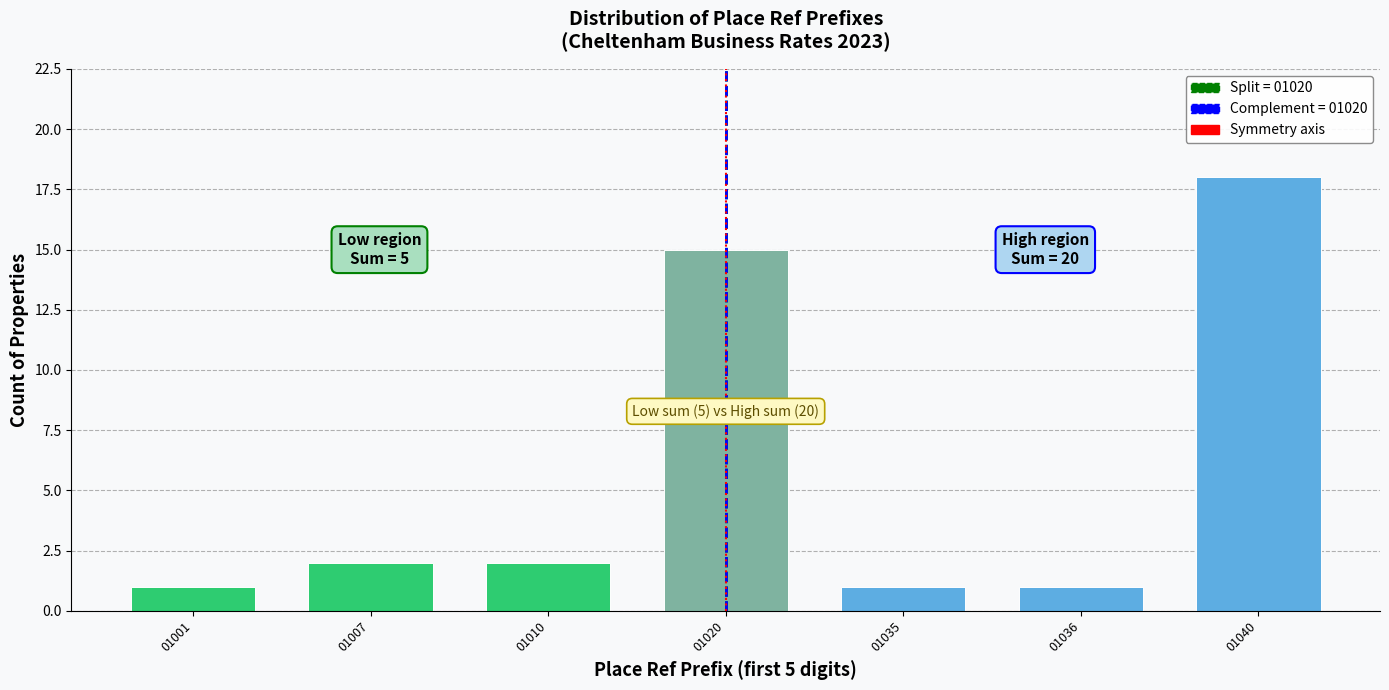

Reading right to left, what are all the values shown in this chart?

18	1	1	15	2	2	1